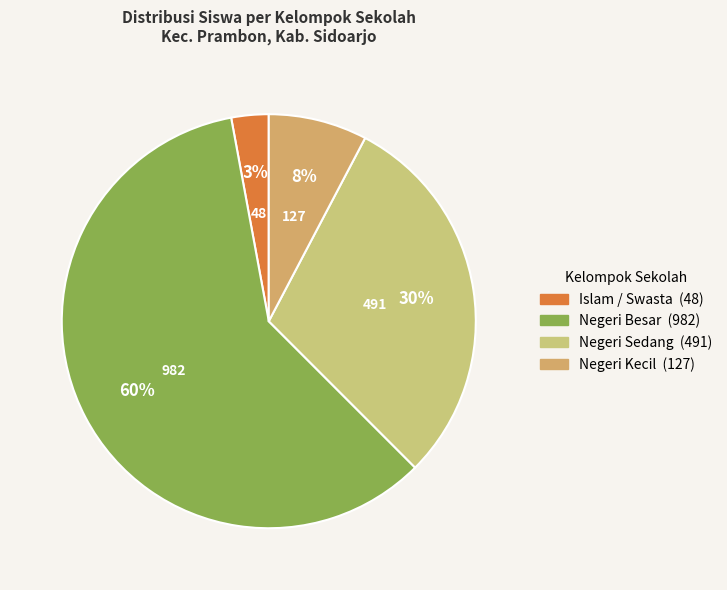

Is there any slice that represents more than half of the pie?

Yes